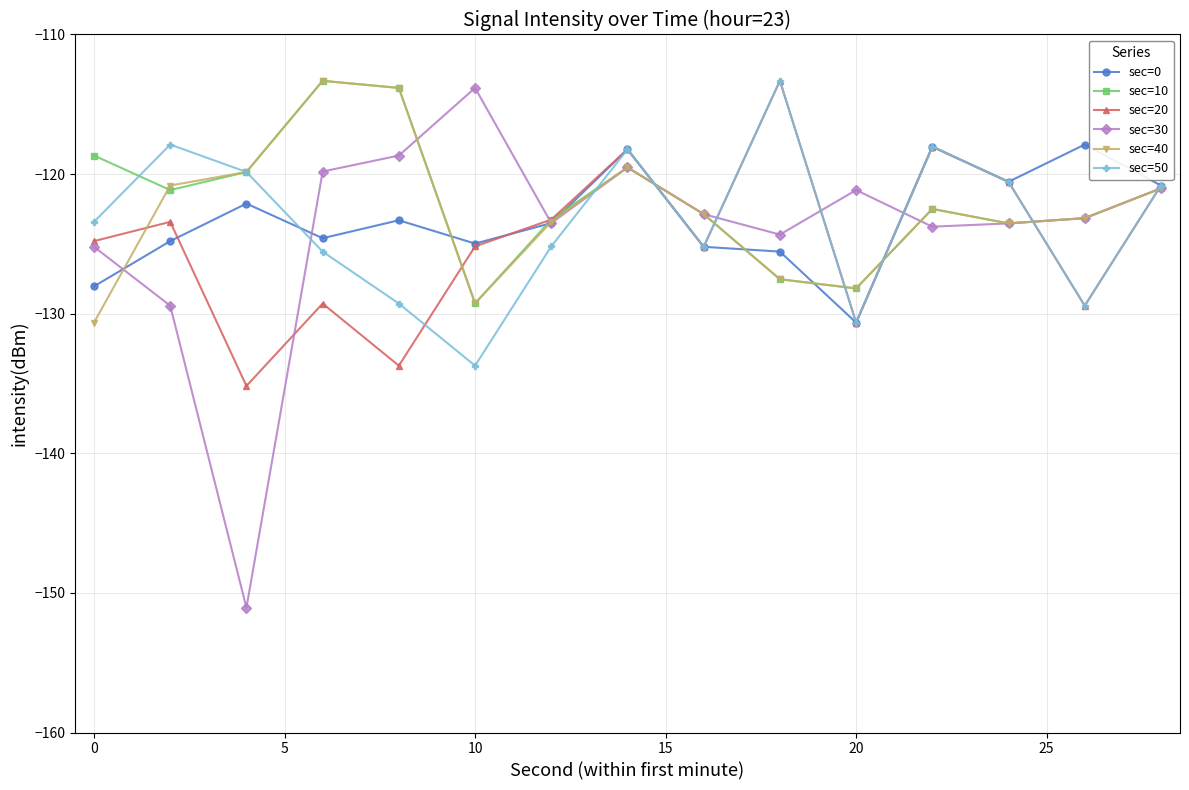

In sec=20, how many points are higher than both neighbors (excluding endpoints)?

5